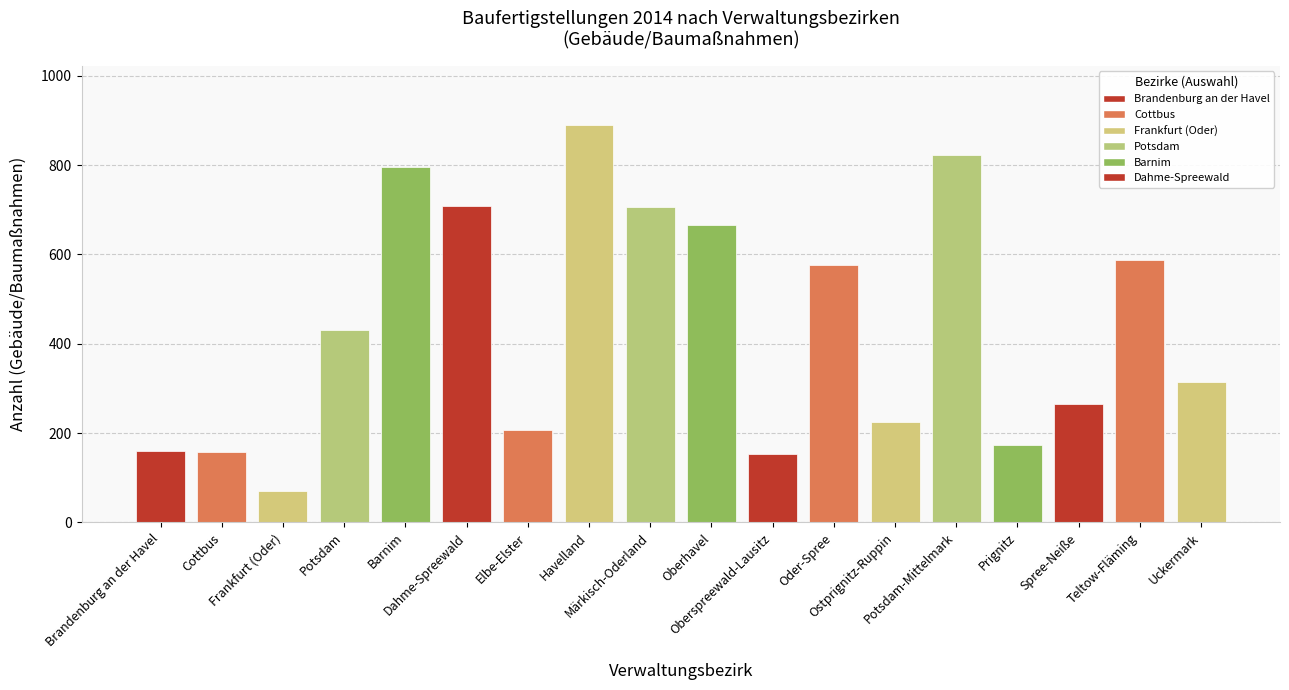

What is the label of the 3rd bar from the right?

Spree-Neiße